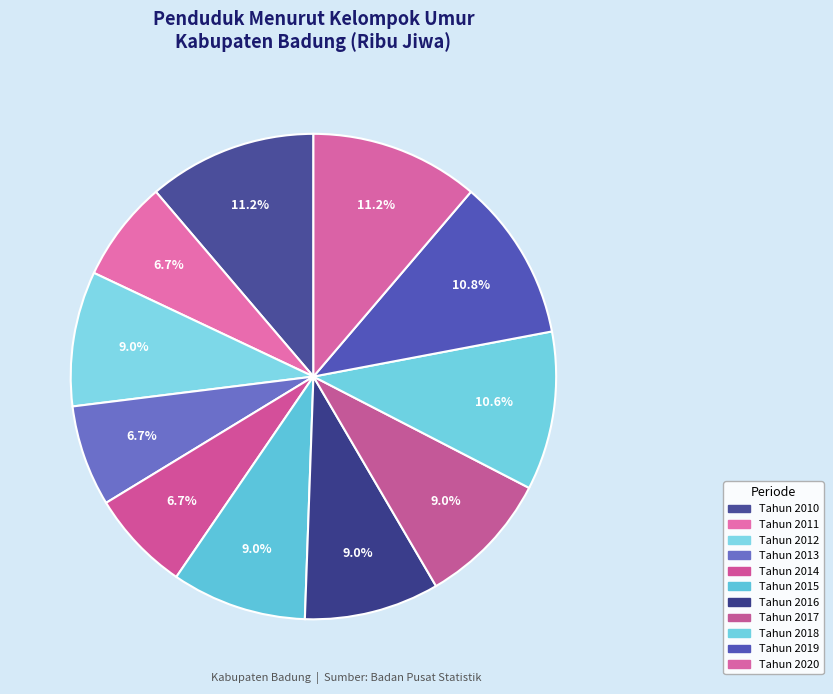

What percentage is the Tahun 2010 slice, to the nearest percent?

11%